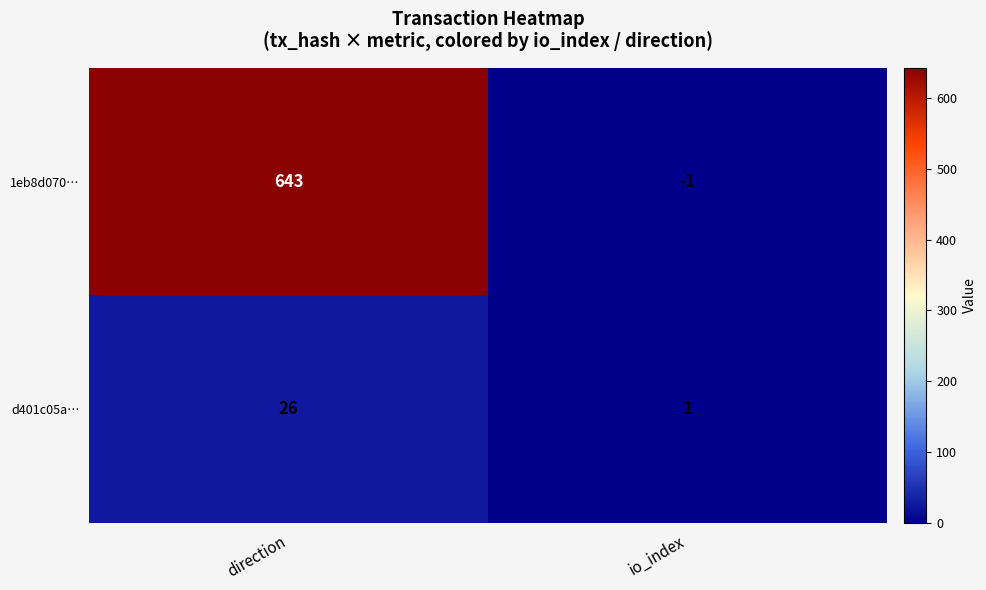

At which label is d401c05a… closest to 13?

io_index